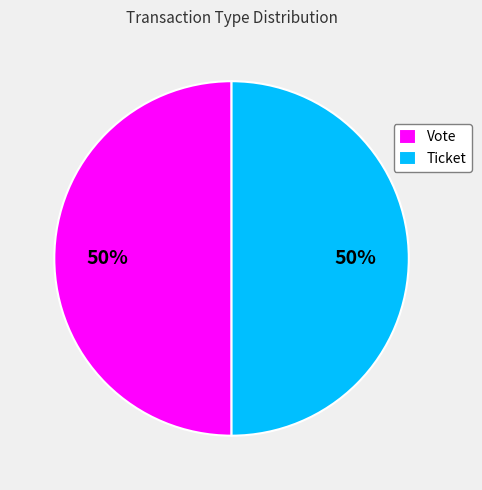

True or false: Ticket accounts for 50% of the total.

True